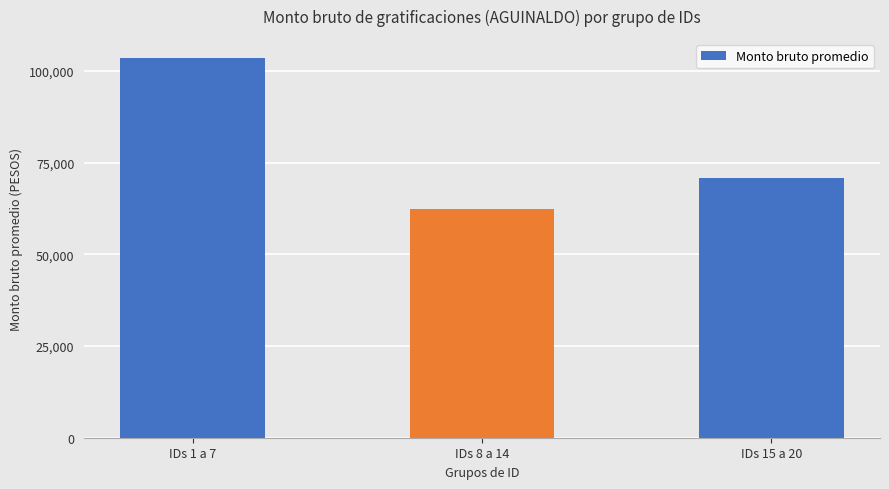

Rank the categories by value from lowest to highest.

IDs 8 a 14, IDs 15 a 20, IDs 1 a 7